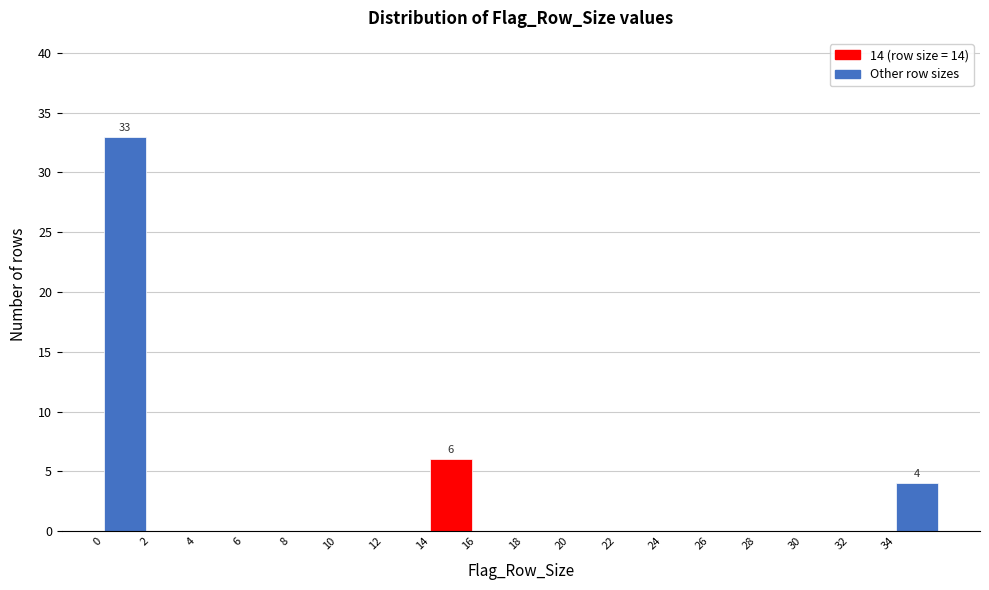

Over which range of the x-axis is the bar tallest?

0 to 2